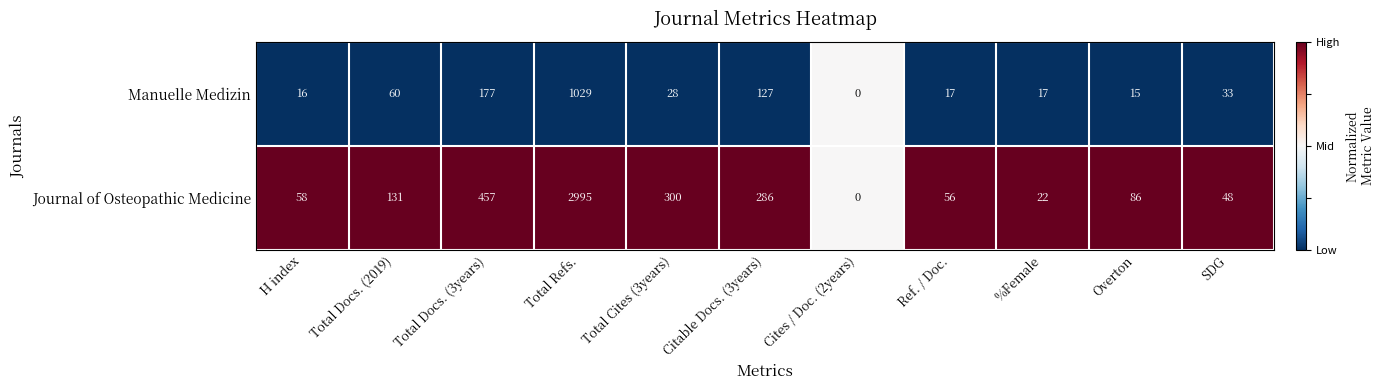

Reading left to right, transcribe all the data shown in this chart.

Manuelle Medizin: 16	60	177	1029	28	127	0	17	17	15	33
Journal of Osteopathic Medicine: 58	131	457	2995	300	286	0	56	22	86	48